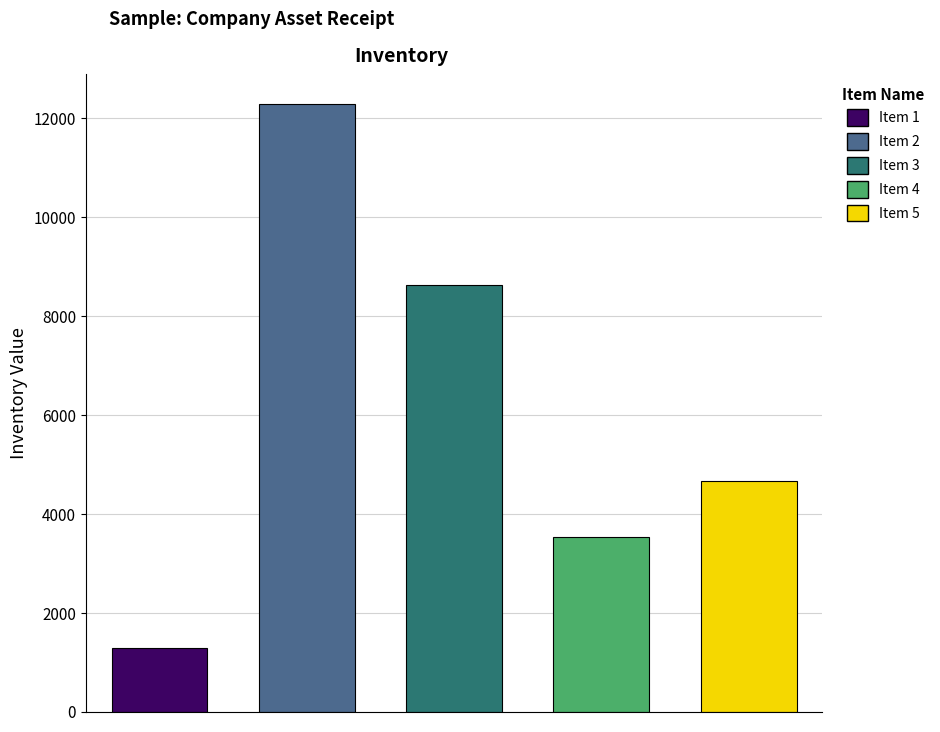

Which series has the largest range (max minus min)?

Inventory Value